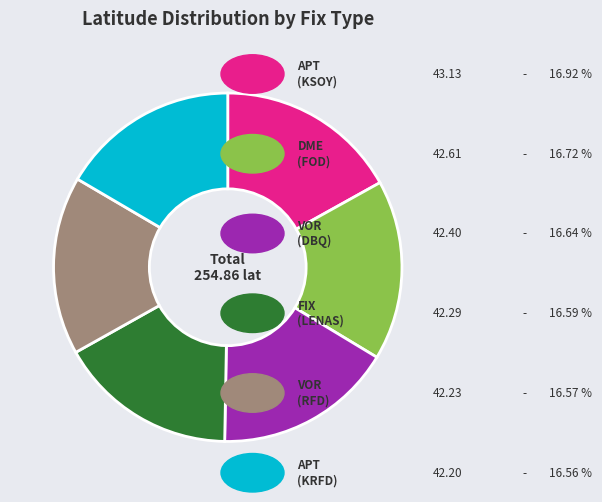

Is there a majority slice in this chart?

No